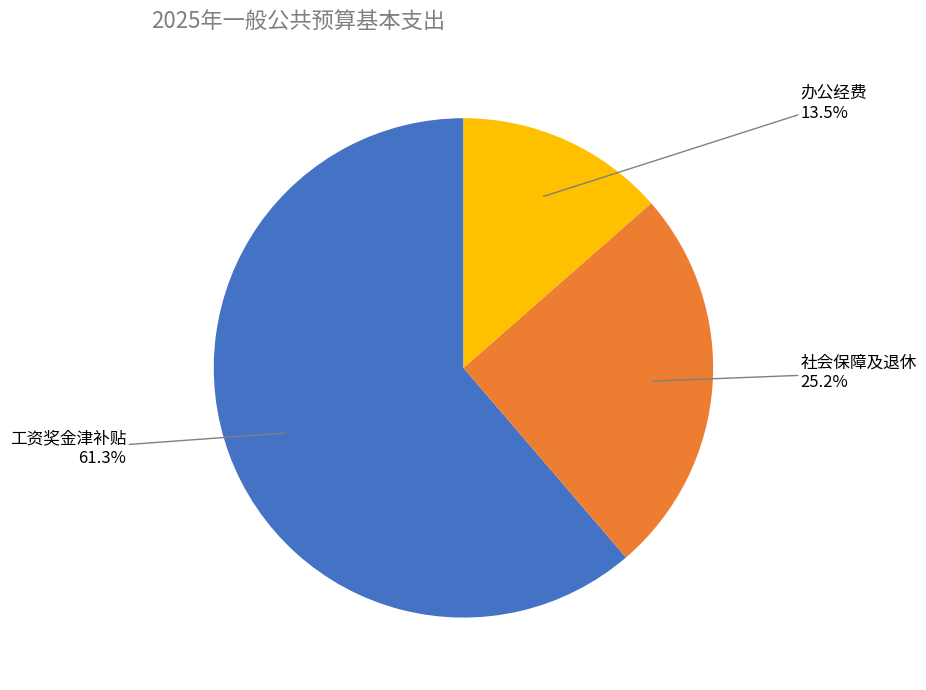

Is there a majority slice in this chart?

Yes